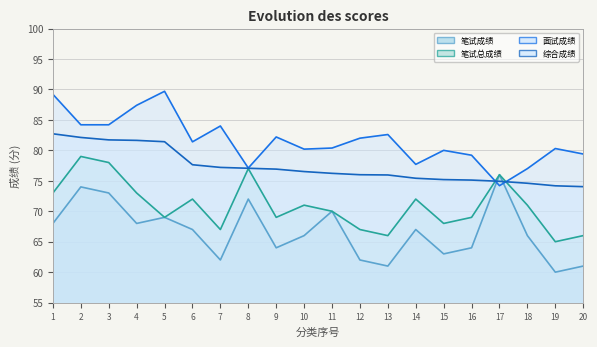

What is the value of the 笔试总成绩 point at the 16th from the left?

69.0